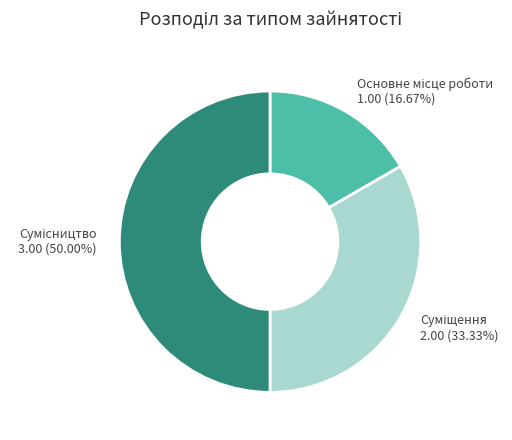

How many slices are in this pie chart?

3